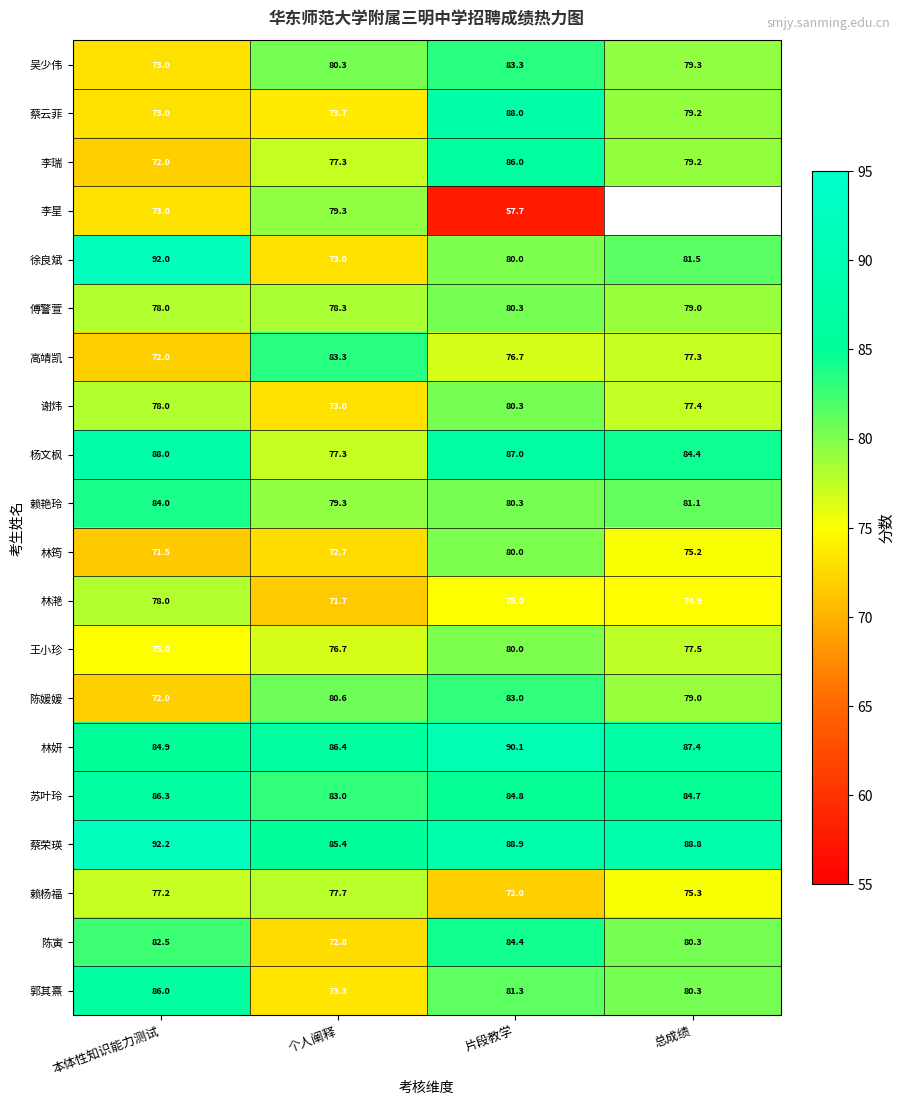

How many values in the 蔡云菲 series are below 79?

2